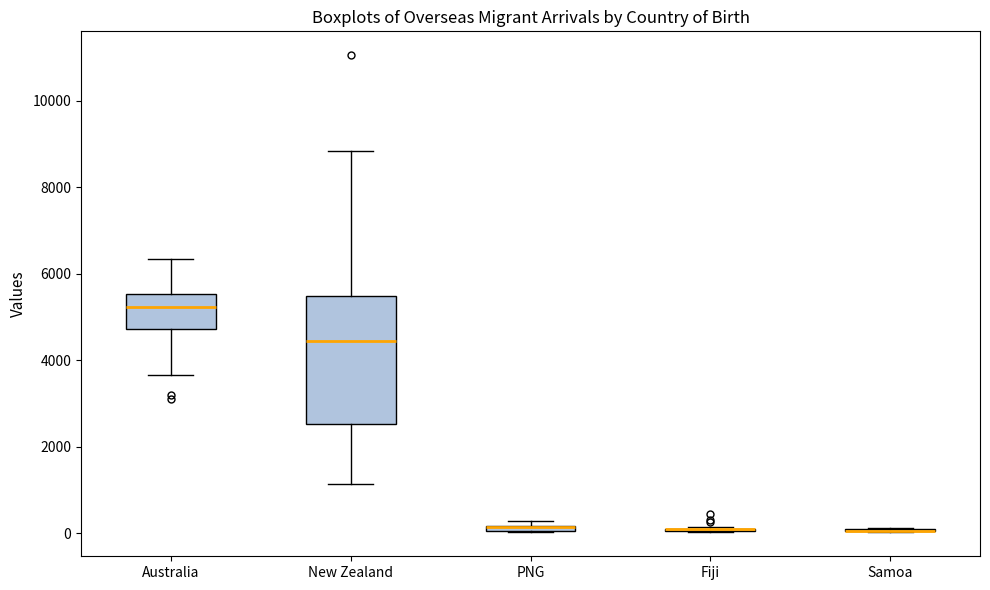

Comparing the boxes themselves (not the whiskers), which one is the tallest?

New Zealand